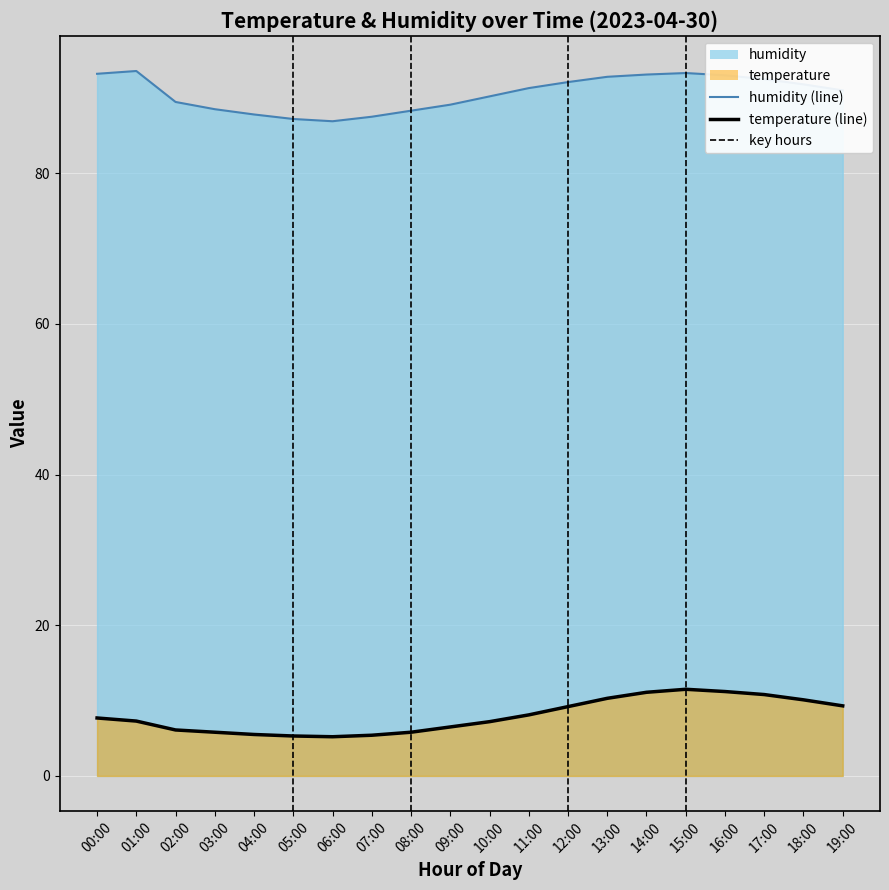

True or false: humidity (line) and temperature (line) intersect in this chart.

False